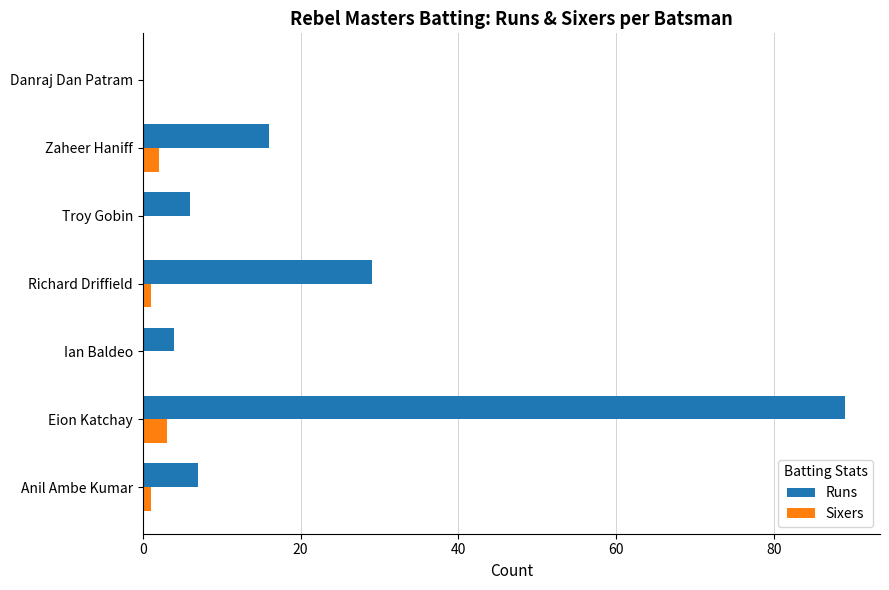

How many positive values does the Runs series have?

6